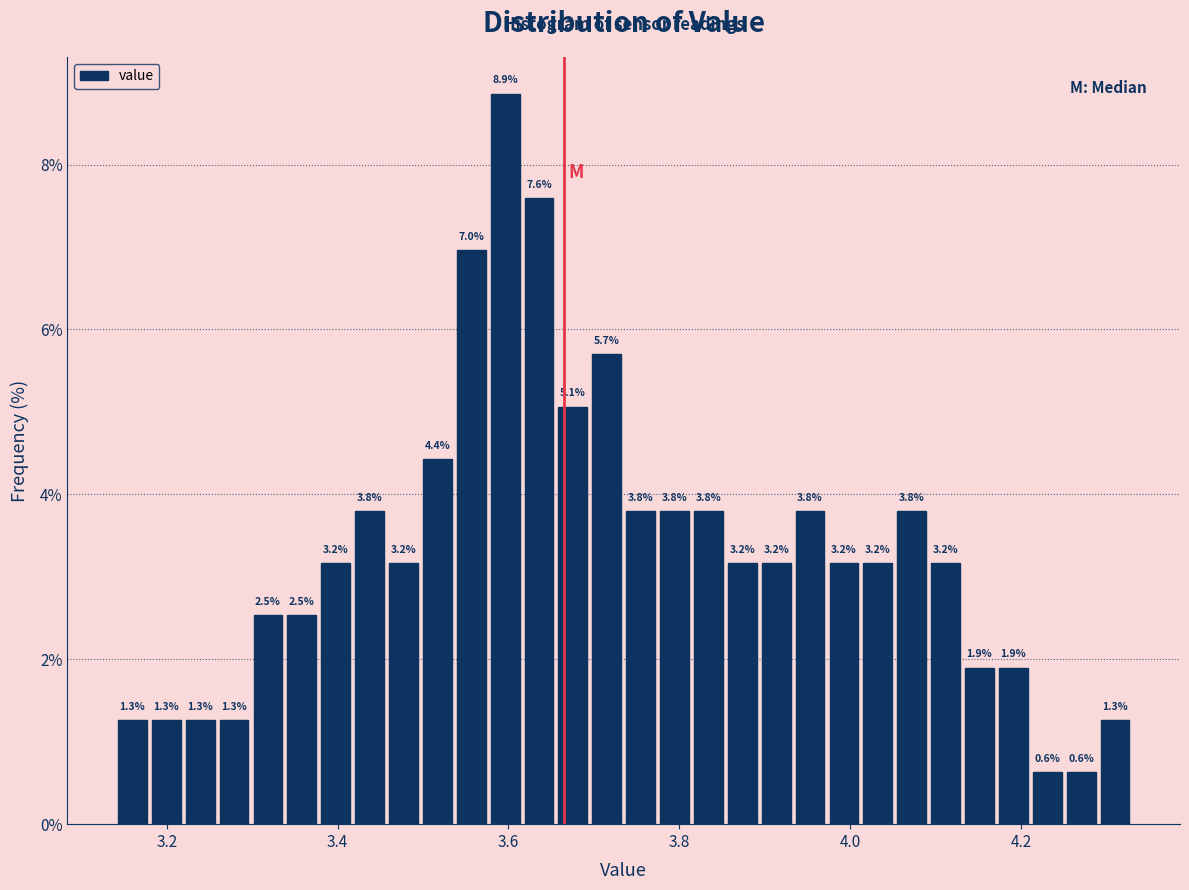

Around what value on the x-axis is the tallest bar? Give the approximate position of its centre, as read against the axis.

3.60